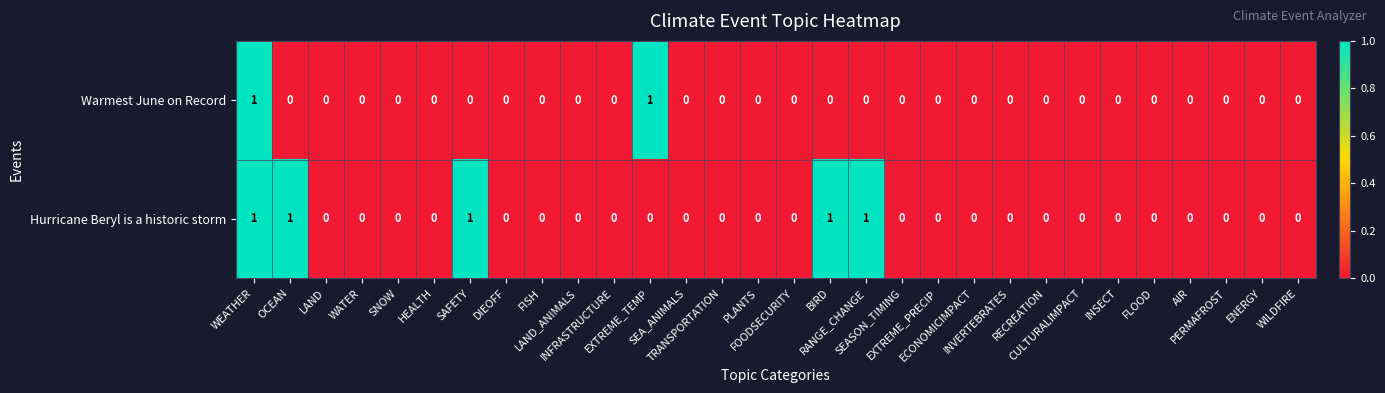

How many Warmest June on Record values are between 0 and 1?

30